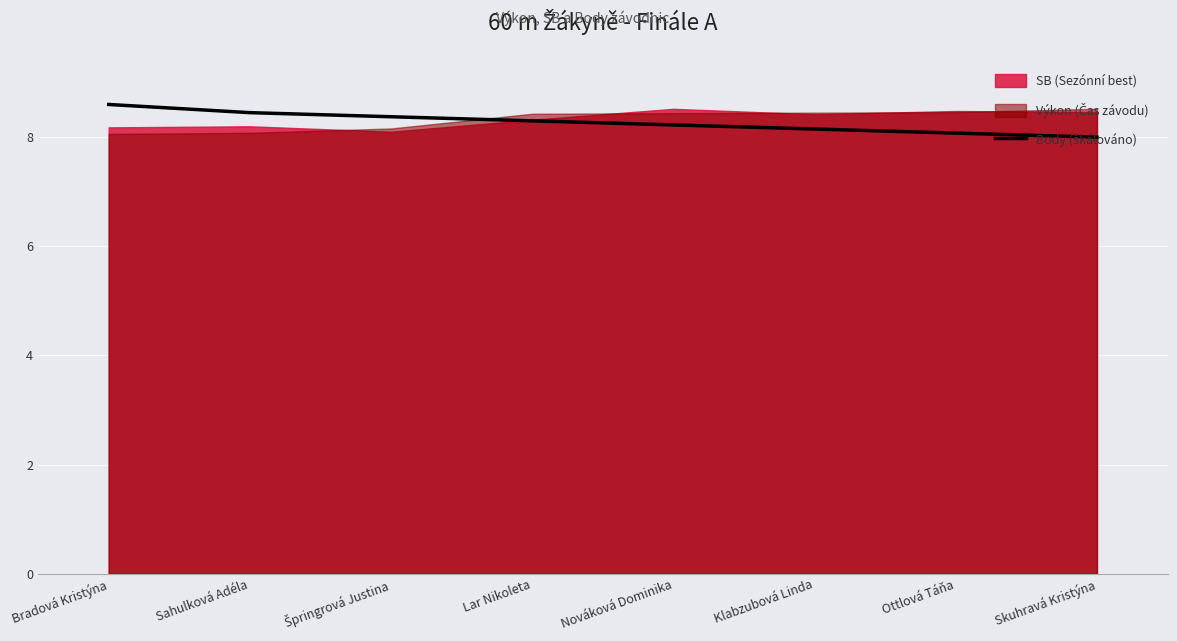

True or false: the data shows 1.7 at Klabzubová Linda.

False